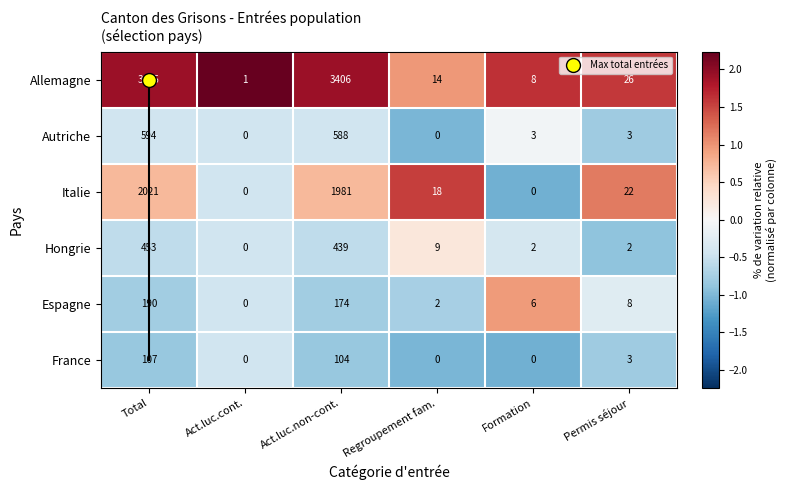

Is it true that Hongrie equals 2 at Formation?

True